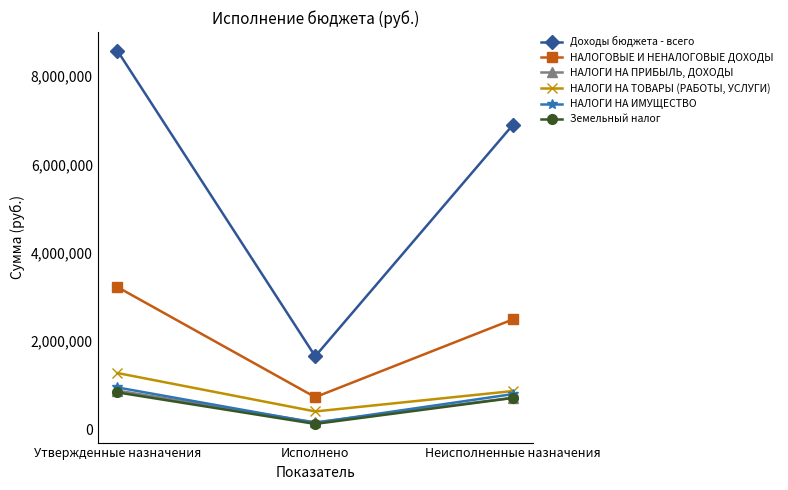

True or false: НАЛОГИ НА ПРИБЫЛЬ, ДОХОДЫ has a value of 161318.5 at Исполнено.

True